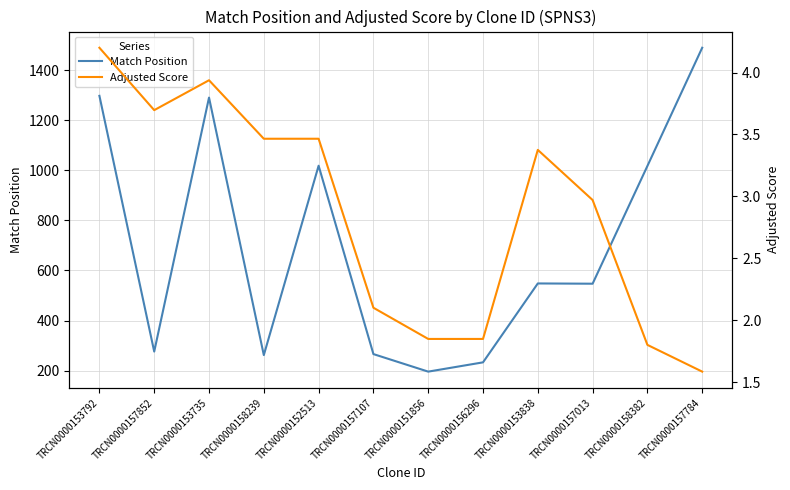

What are all the series names shown in the legend?

Match Position, Adjusted Score